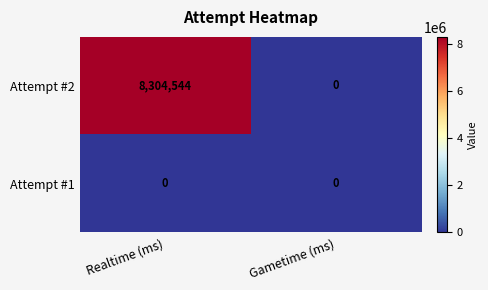

Reading left to right, transcribe all the data shown in this chart.

Attempt #2: 8304544	0
Attempt #1: 0	0